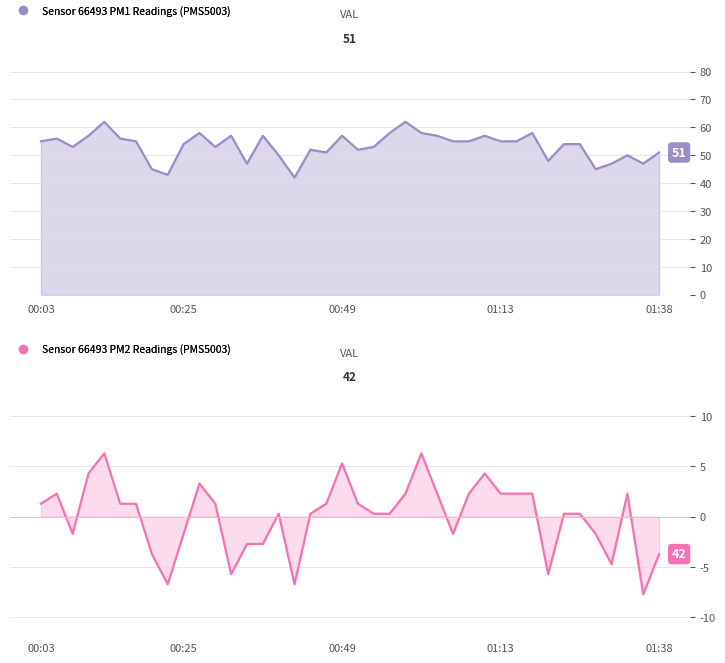

Which label corresponds to the smallest value in the chart?

01:35